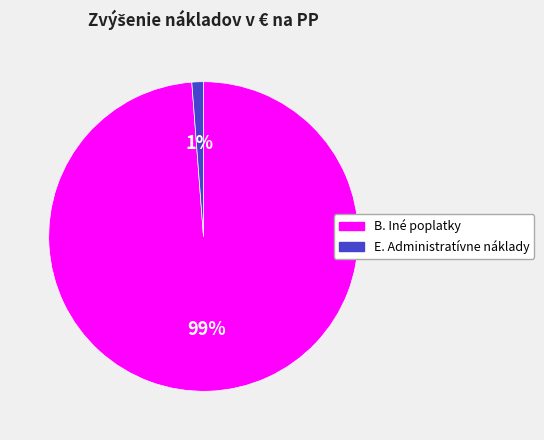

Is B. Iné poplatky the majority of the pie?

Yes